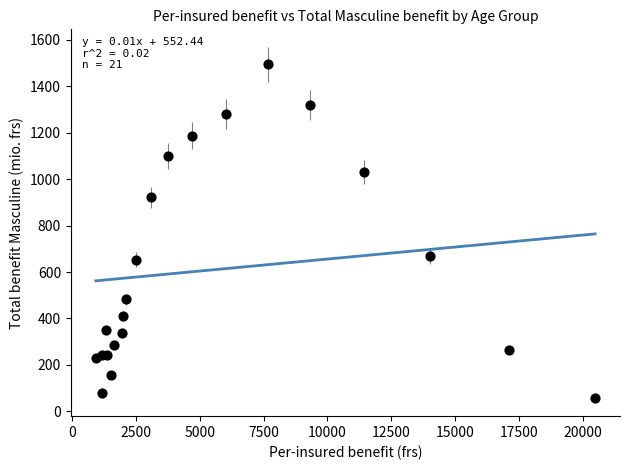

What is the range of Y values (max minus min)?

1437.9